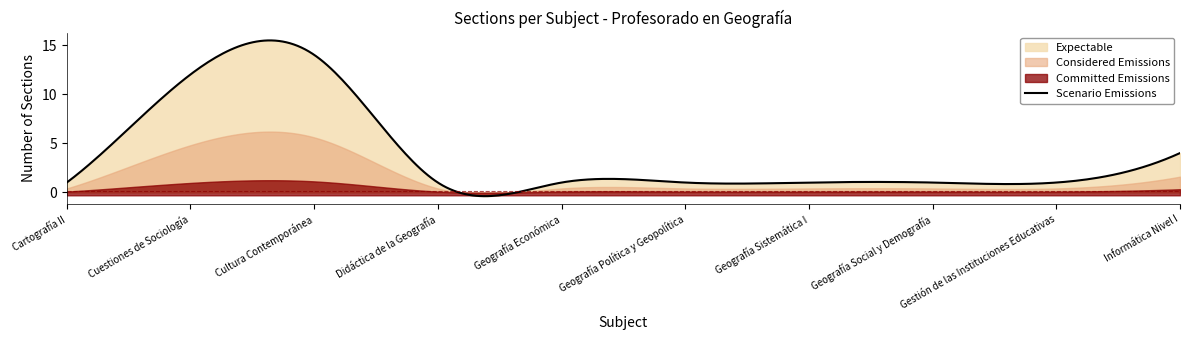

At how many categories does at least one series exceed 2?

3